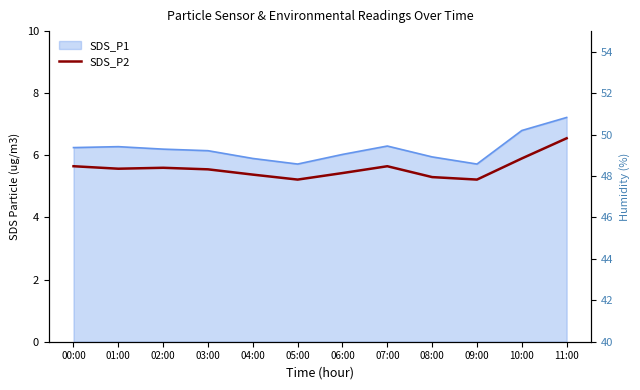

Which label corresponds to the largest value in the chart?

11:00